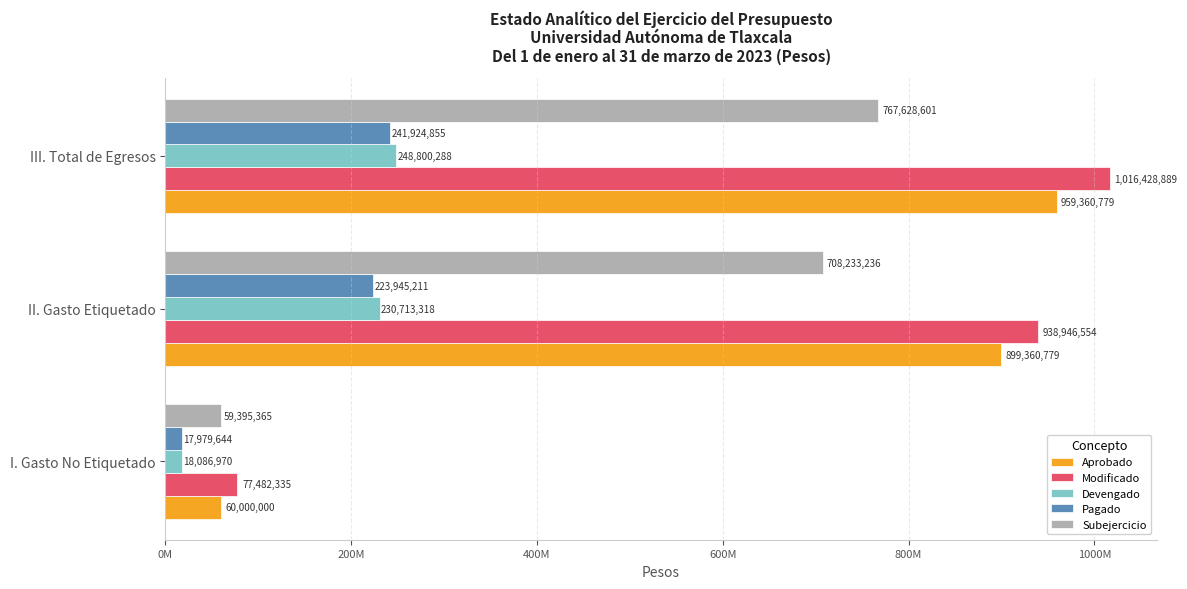

What are all the series names shown in the legend?

Aprobado, Modificado, Devengado, Pagado, Subejercicio